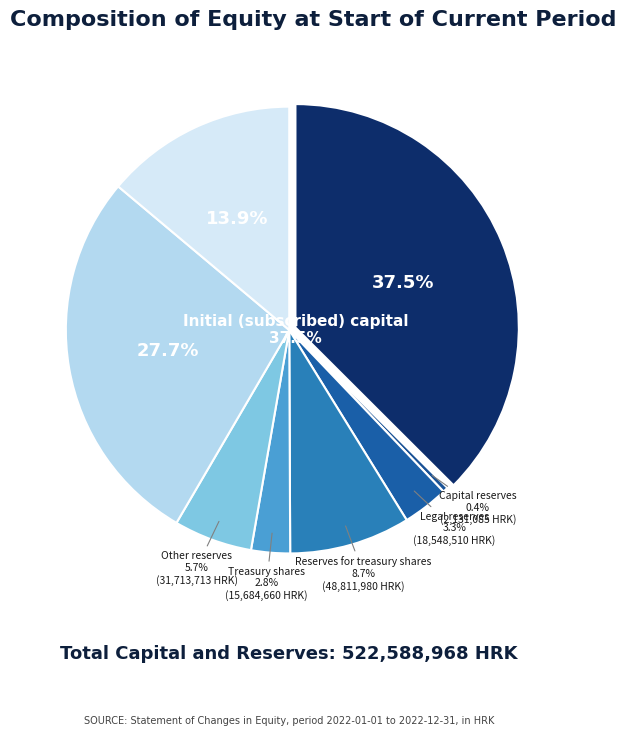

Rank the categories by value from lowest to highest.

Capital reserves, Treasury shares, Legal reserves, Other reserves, Reserves for treasury shares, Profit for the year, Retained profit, Initial (subscribed) capital